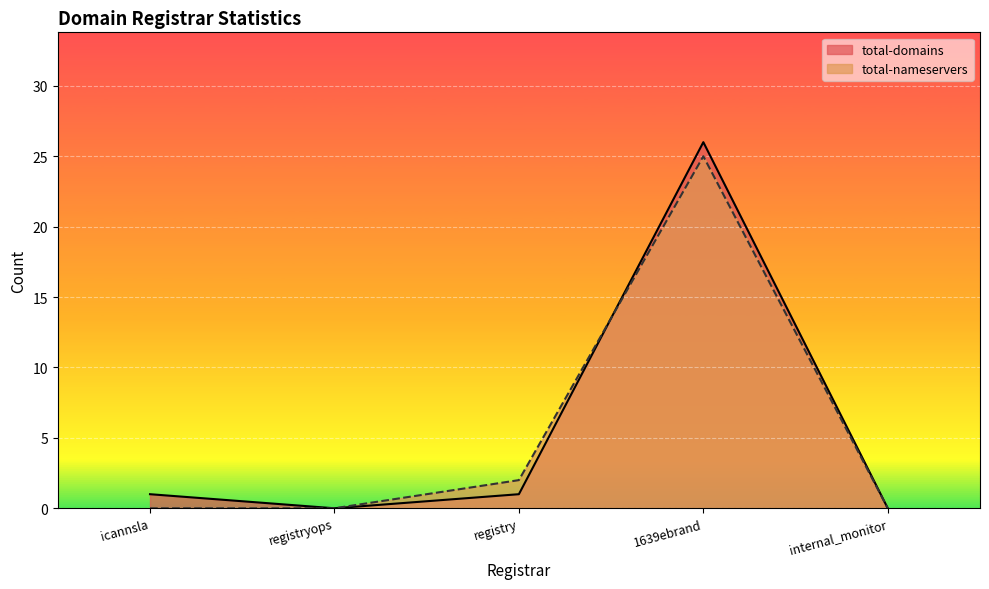

What is the label of the 1st point from the left?

icannsla